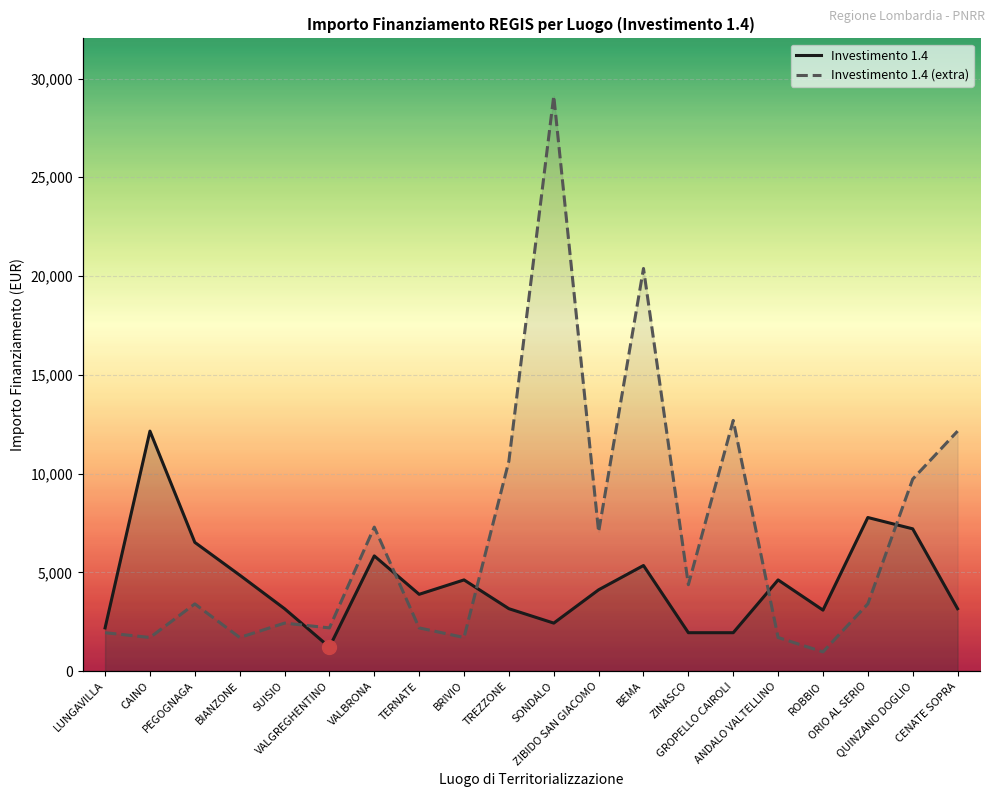

At which label is Investimento 1.4 (extra) closest to 15046?

GROPELLO CAIROLI